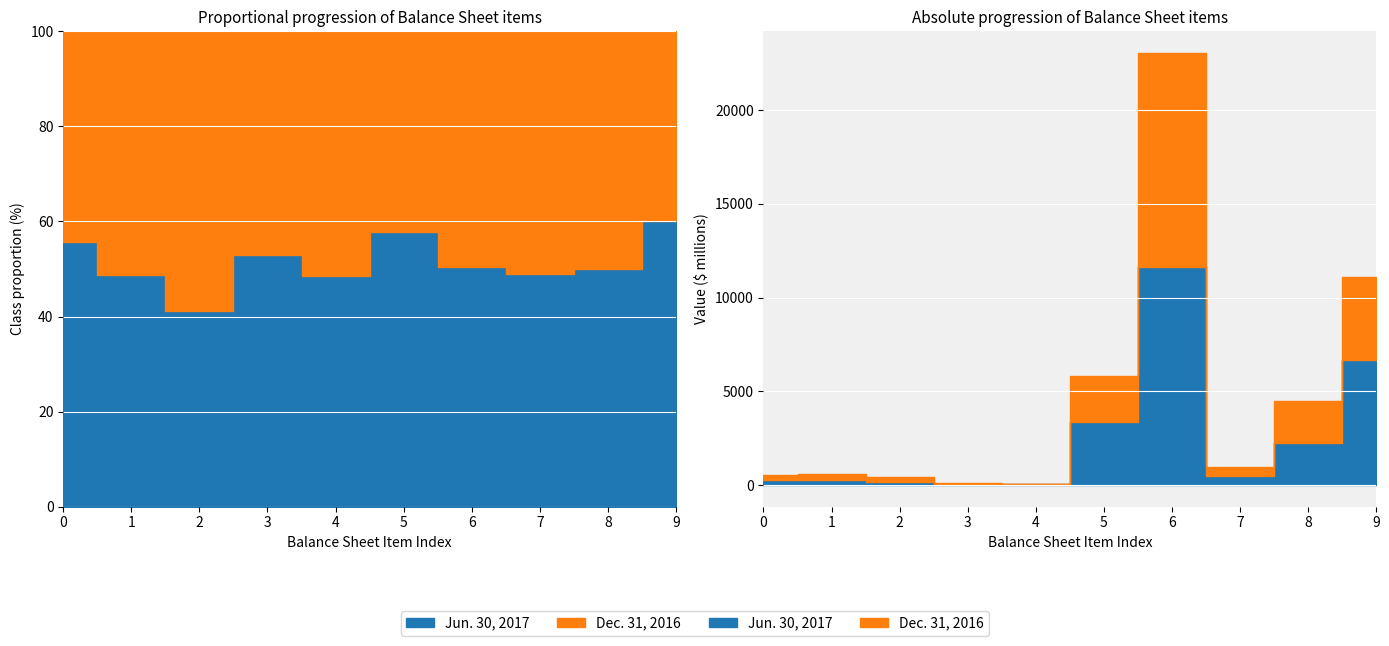

What is the difference between the maximum and minimum values in the Jun. 30, 2017 series?

11607